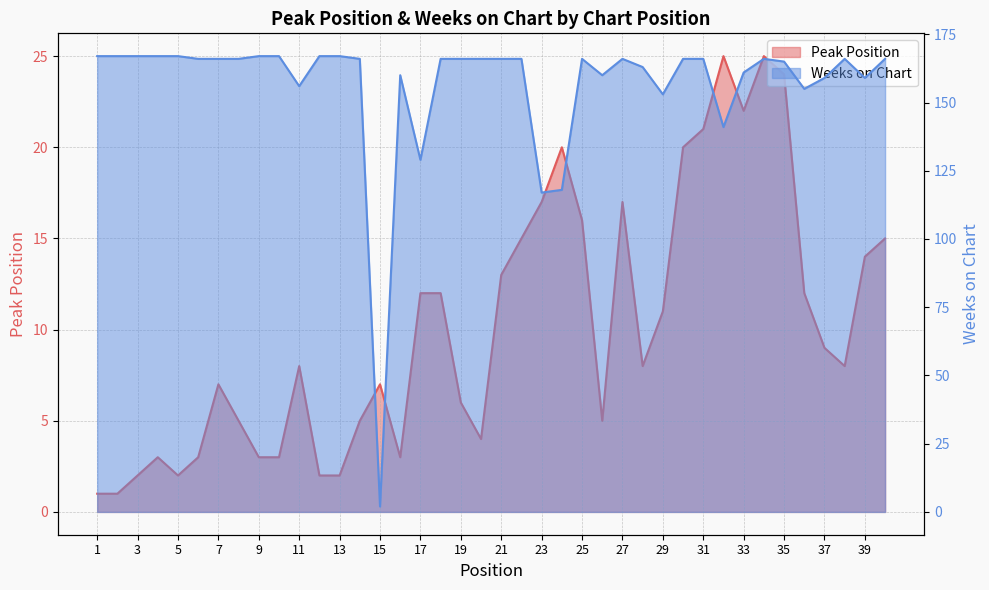

What is the total value across all series at 6?

169